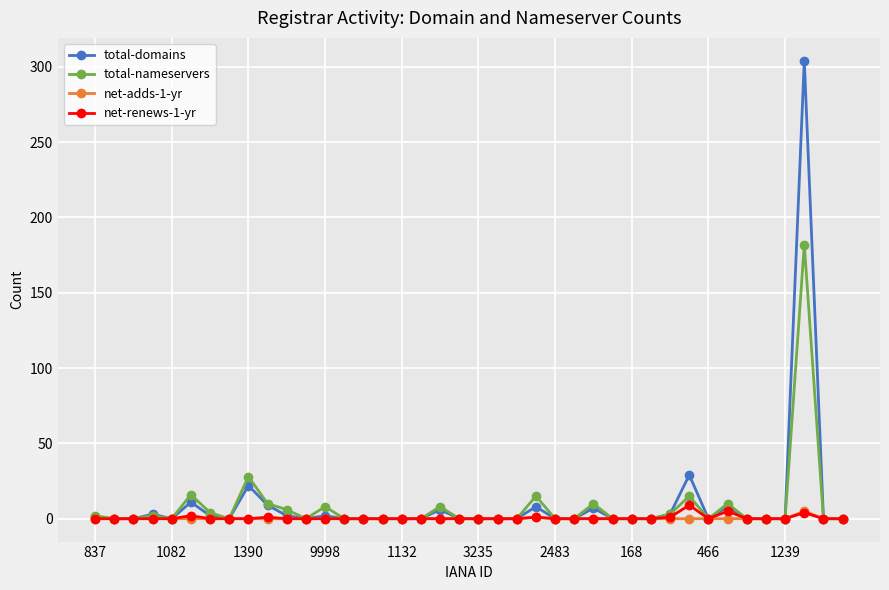

Does the chart have visible grid lines?

Yes